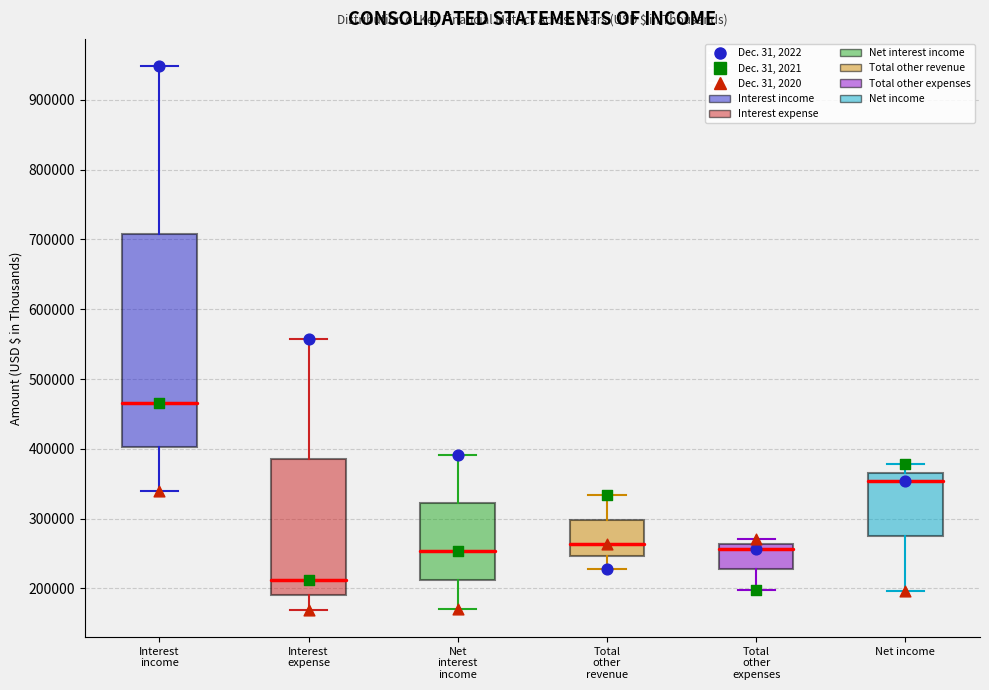

Which box has the lowest median line?

Interest expense